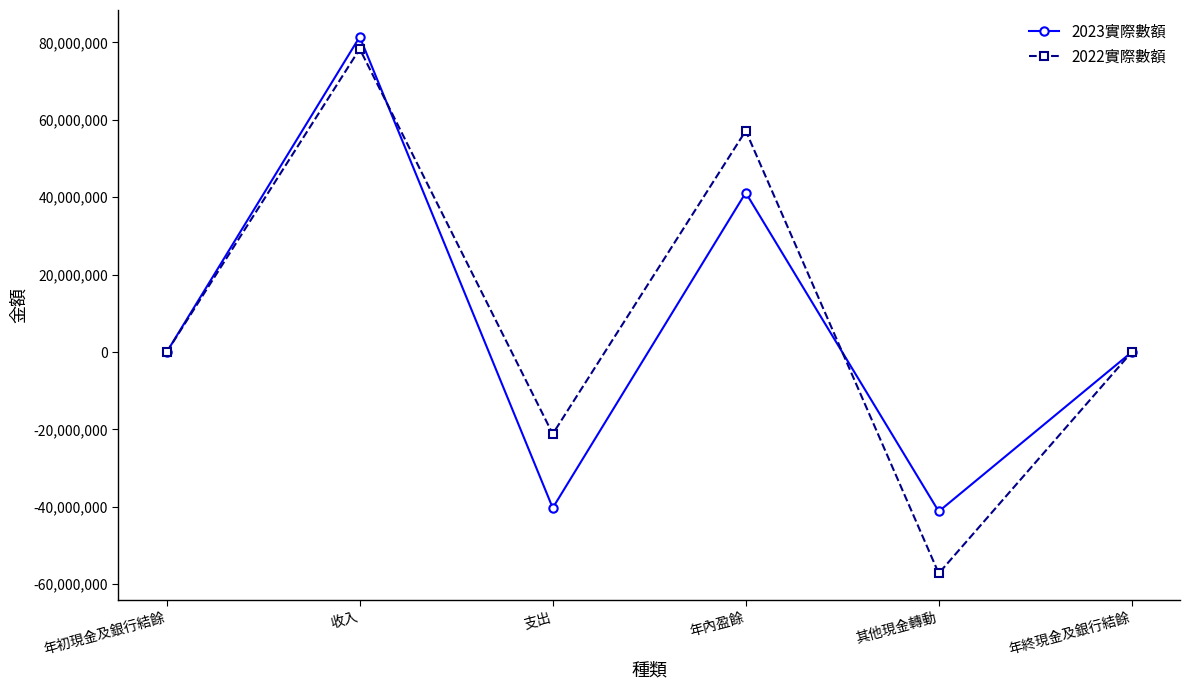

How many data points in 2022實際數額 are less than 0?

2